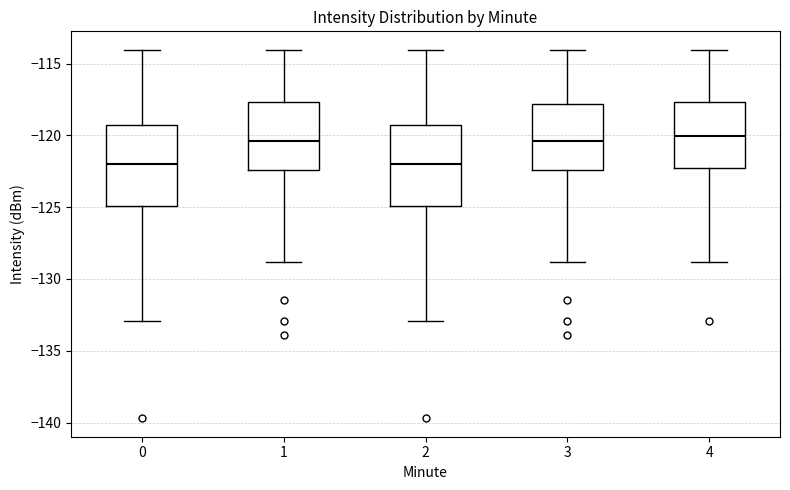

Reading left to right, transcribe this box plot: for each box, give where its median line is, the range the box spans, and where its two whiskers end, as read against the y-axis. The values are not printed on the chart, so give them approximately, as read against the axis.

0: median -122.0, box -125.0 to -119.0, whiskers -133.0 to -114.0
1: median -120.5, box -122.5 to -117.5, whiskers -129.0 to -114.0
2: median -122.0, box -125.0 to -119.0, whiskers -133.0 to -114.0
3: median -120.5, box -122.5 to -118.0, whiskers -129.0 to -114.0
4: median -120.0, box -122.5 to -117.5, whiskers -129.0 to -114.0